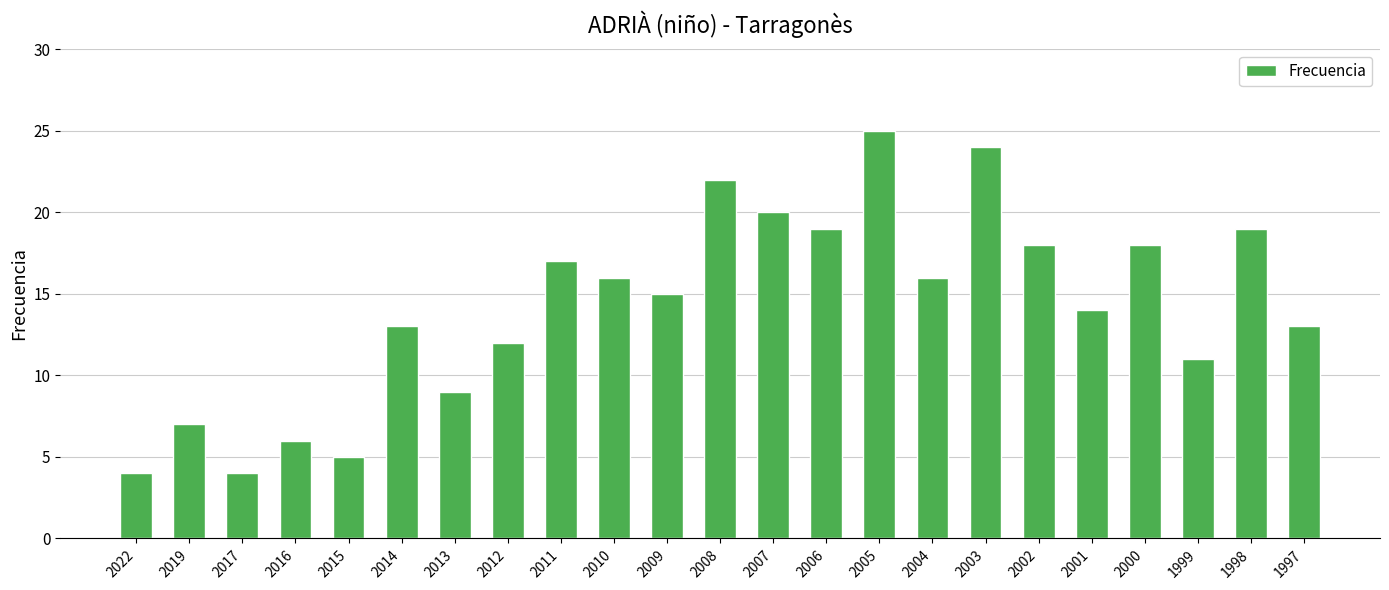

Does the chart contain stacked bars?

No